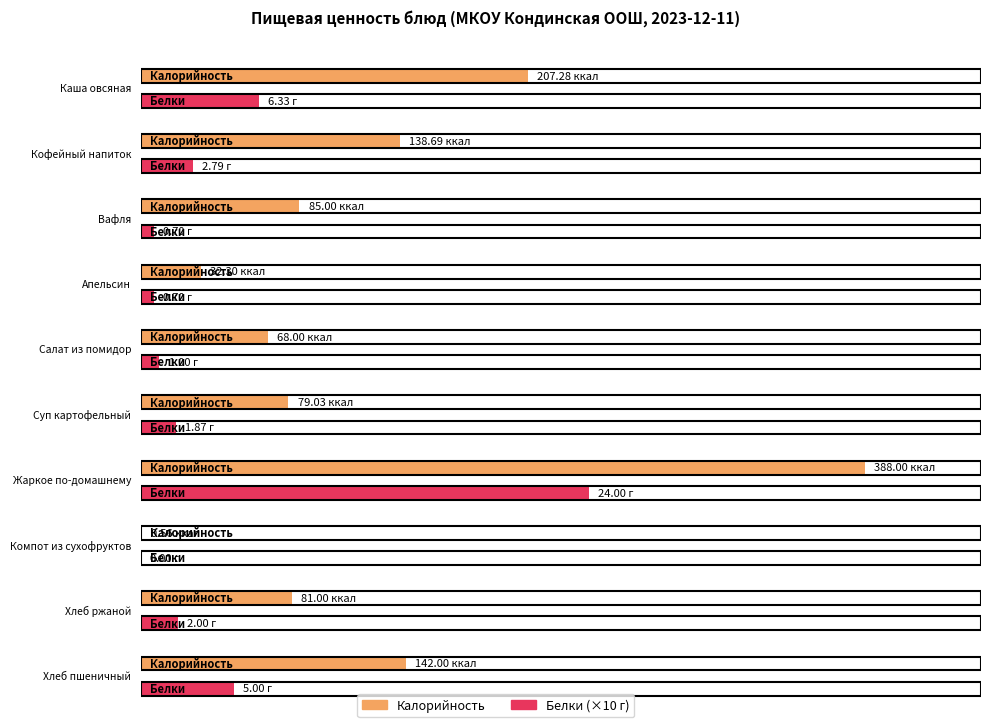

Which has a higher value, Апельсин or Суп картофельный?

Суп картофельный